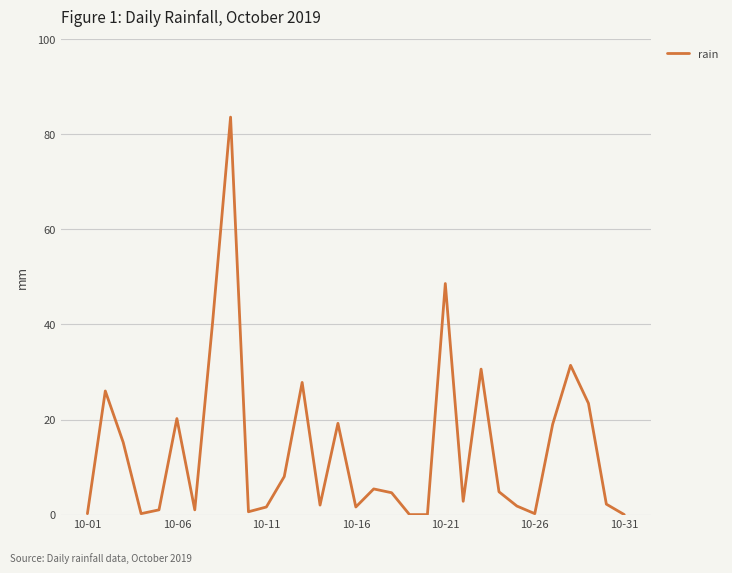

Does the chart have visible grid lines?

Yes